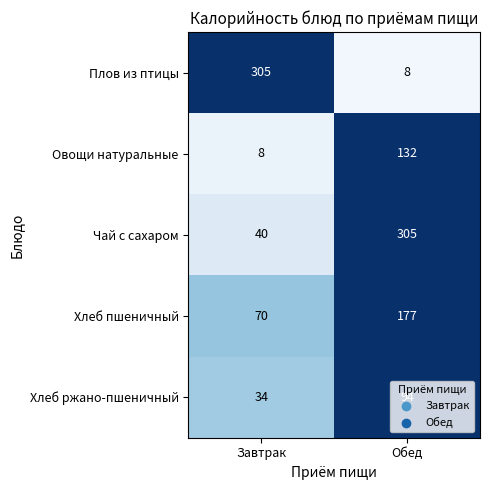

Rank the categories by Хлеб пшеничный value from highest to lowest.

Обед, Завтрак